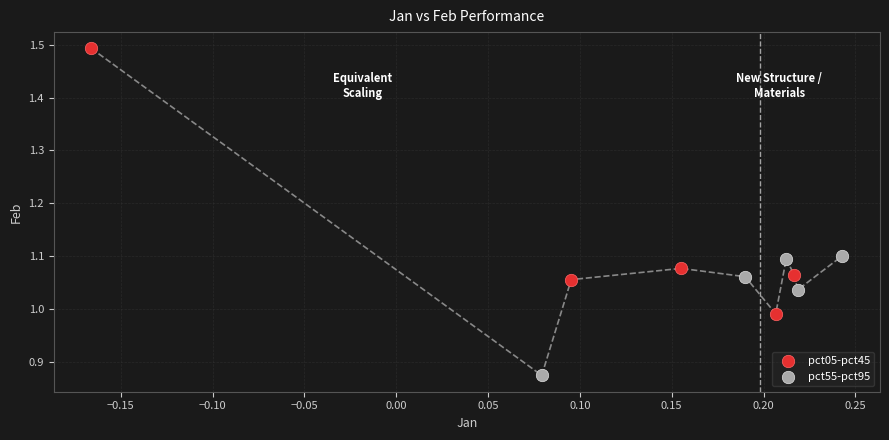

Which series has the widest spread of Y values?

pct05-pct45